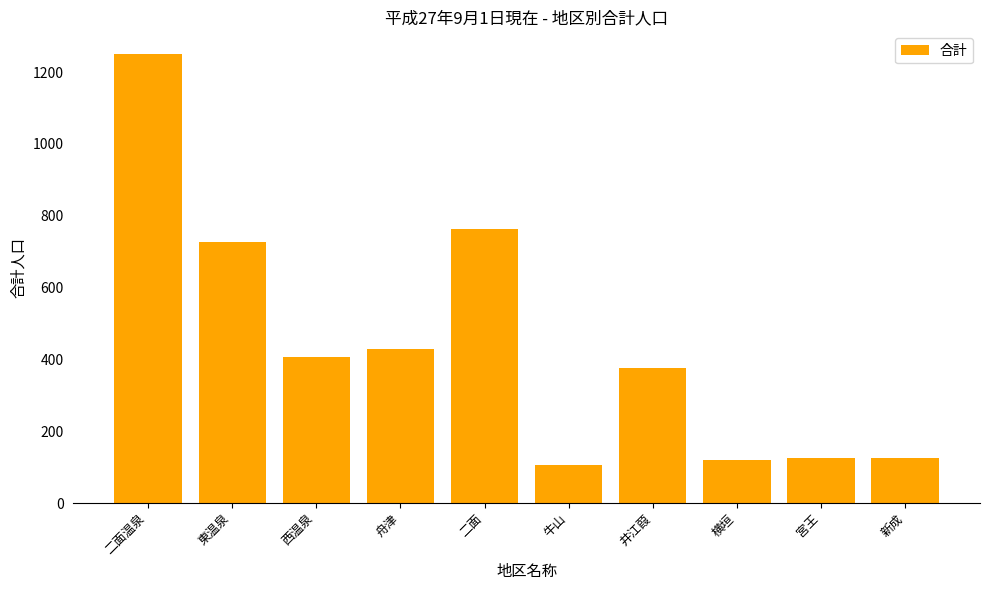

What position from the right is 二面?

6